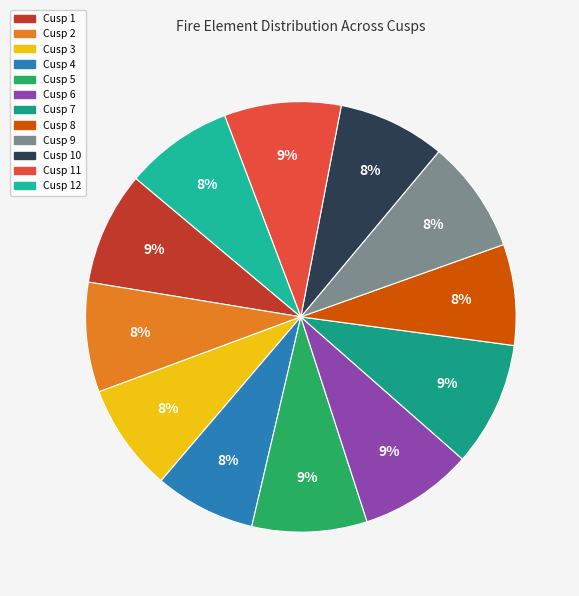

Count the number of slices in the pie.

12